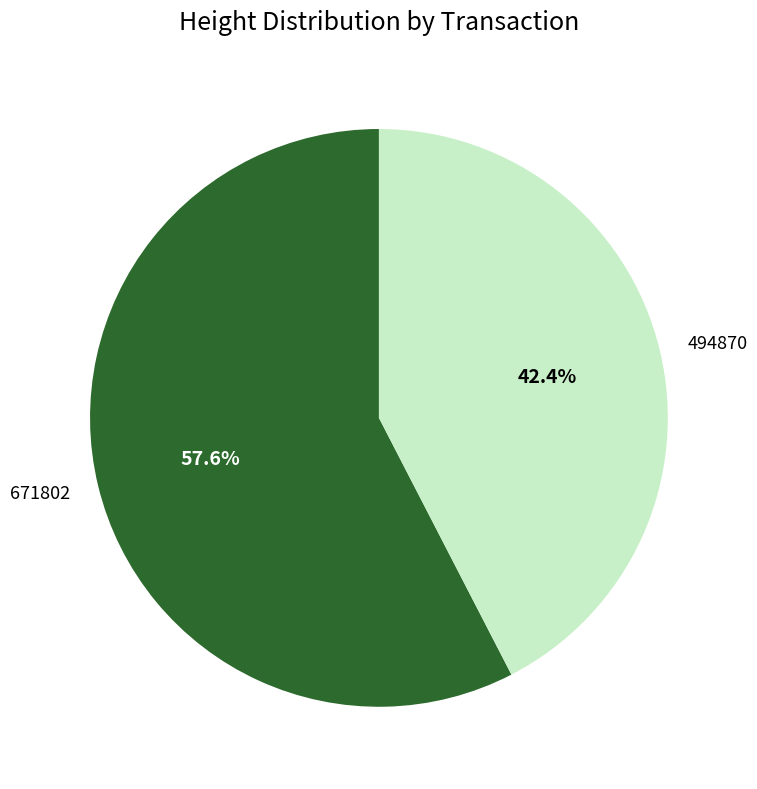

Rank the categories by value from lowest to highest.

494870, 671802